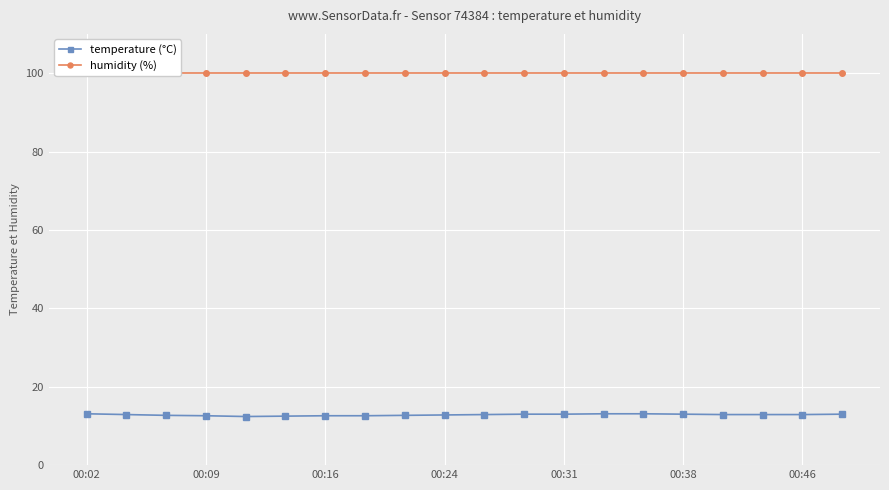

At which category is the sum across all series the highest?

00:02